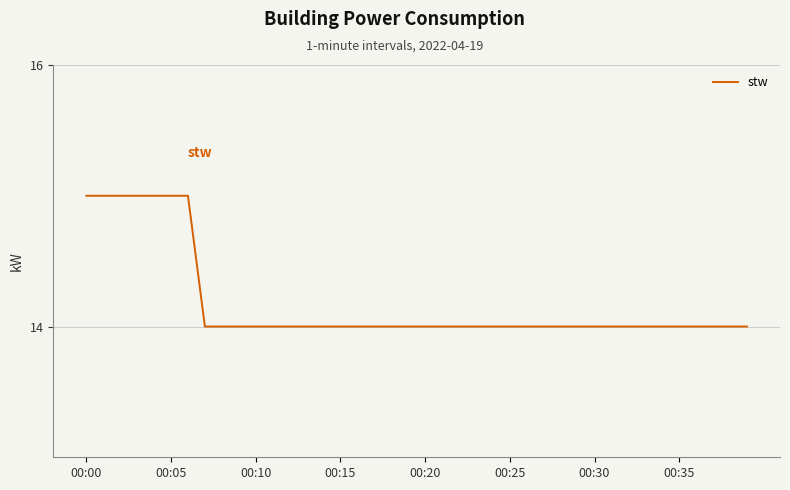

What is the smallest value displayed?

14